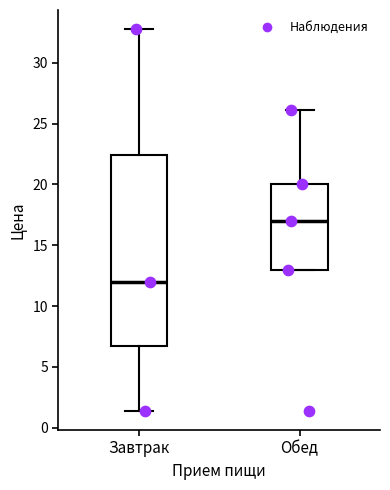

Reading left to right, read every box against the y-axis: the position of its median line, the range the box covers, and the ends of its whiskers. The values are not printed on the chart, so give them approximately, as read against the axis.

Завтрак: median 12.0, box 6.5 to 22.5, whiskers 1.5 to 33.0
Обед: median 17.0, box 13.0 to 20.0, whiskers 13.0 to 26.0